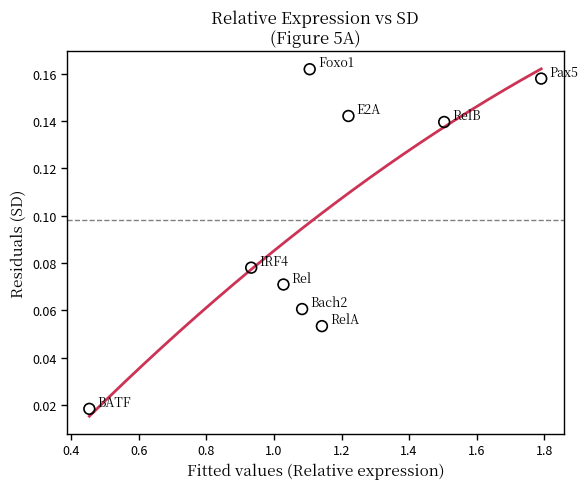

What is the range of X values (max minus min)?

1.3